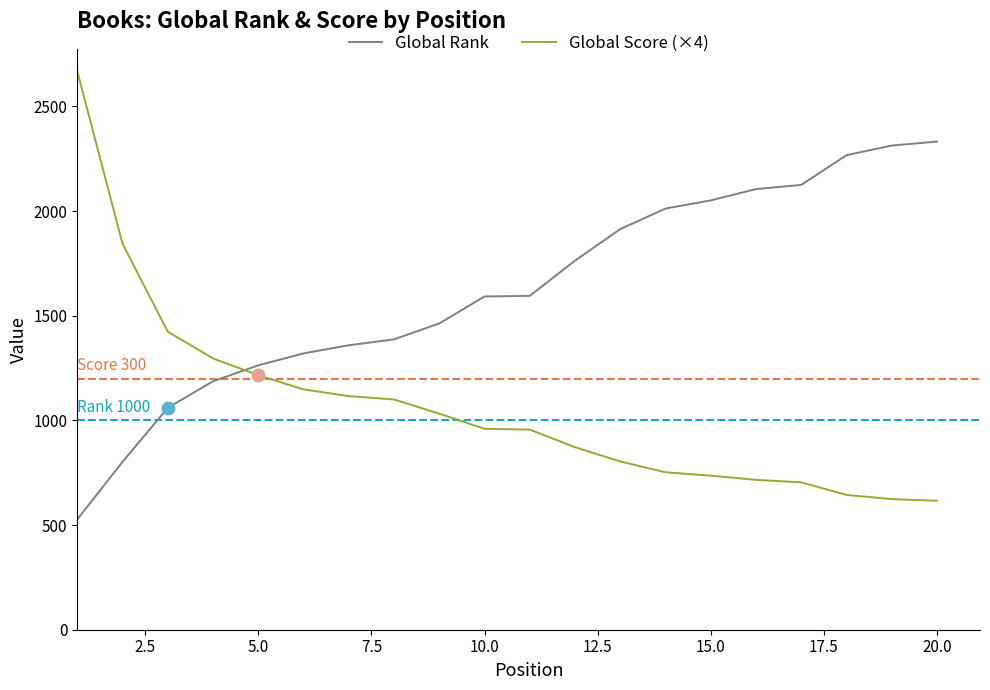

List the series in order of their peak value, lowest first.

Global Rank, Global Score (×4)